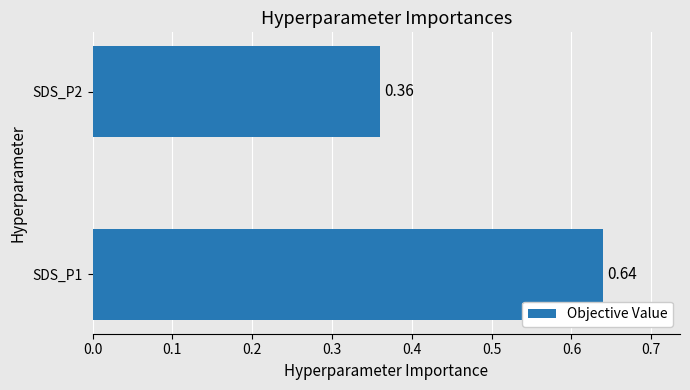

List the labels in order of value, largest first.

SDS_P1, SDS_P2